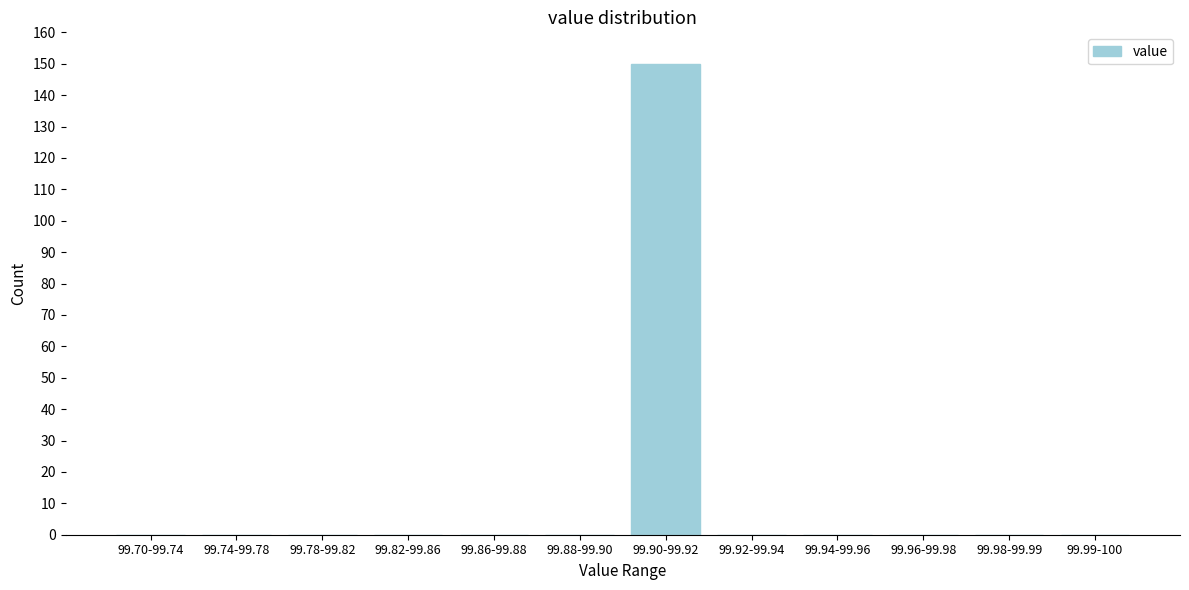

Reading left to right, extract all data points from this chart.

99.70-99.74=0	99.74-99.78=0	99.78-99.82=0	99.82-99.86=0	99.86-99.88=0	99.88-99.90=0	99.90-99.92=150	99.92-99.94=0	99.94-99.96=0	99.96-99.98=0	99.98-99.99=0	99.99-100=0